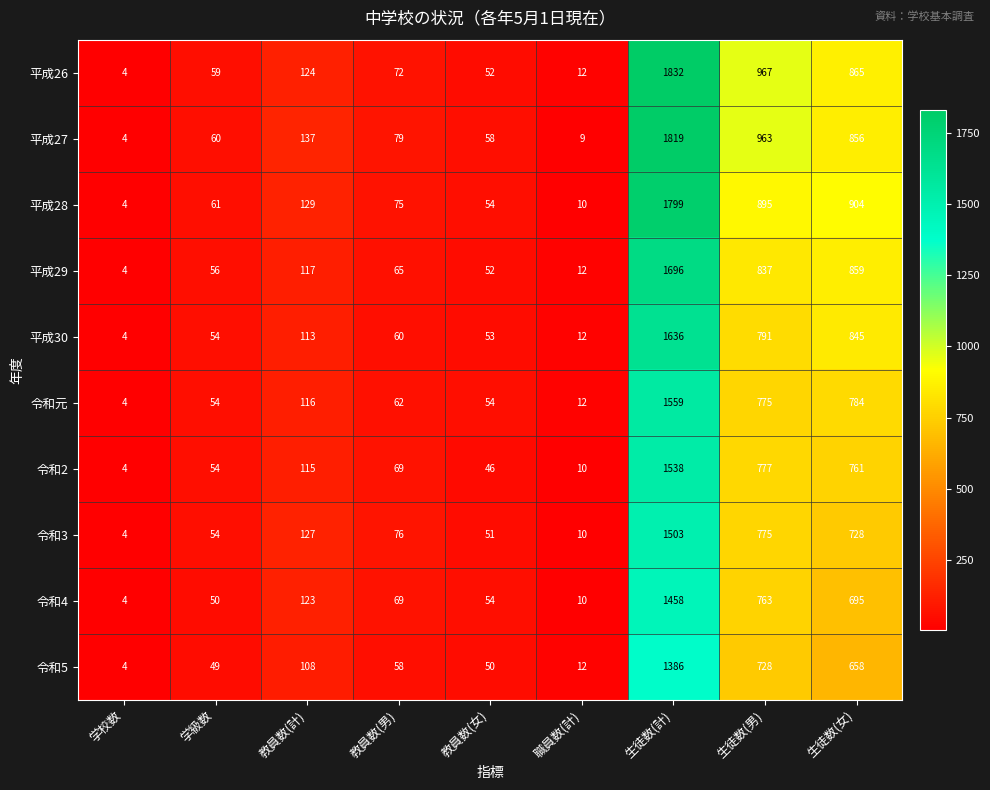

At how many categories does at least one series exceed 1265?

1